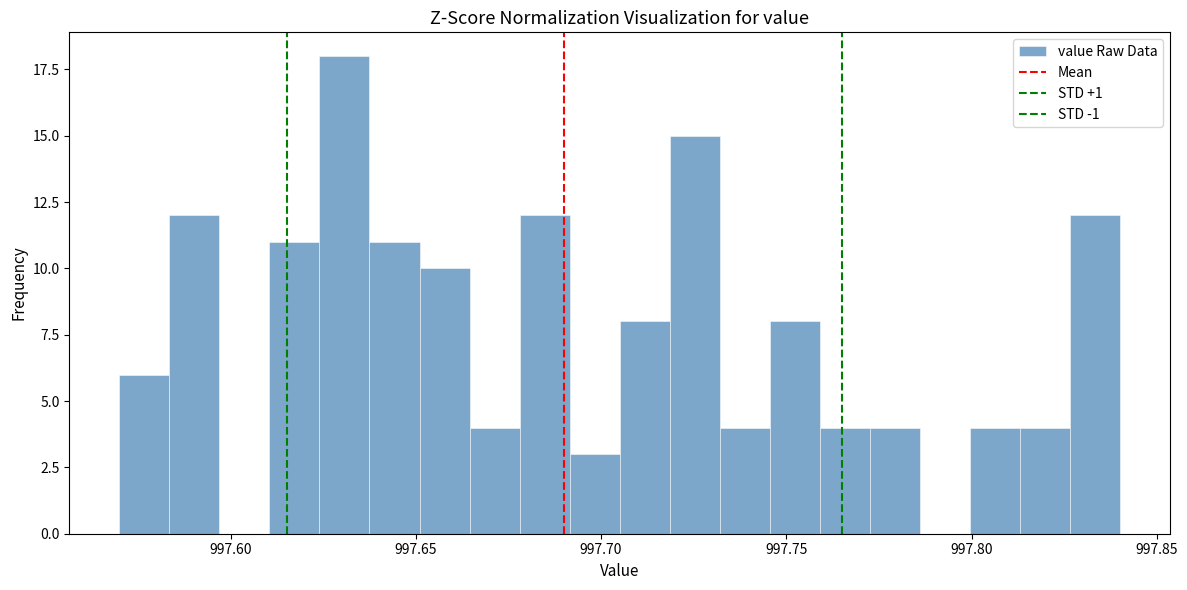

Read against the x-axis, roughly where is the centre of the tallest bar?

997.630